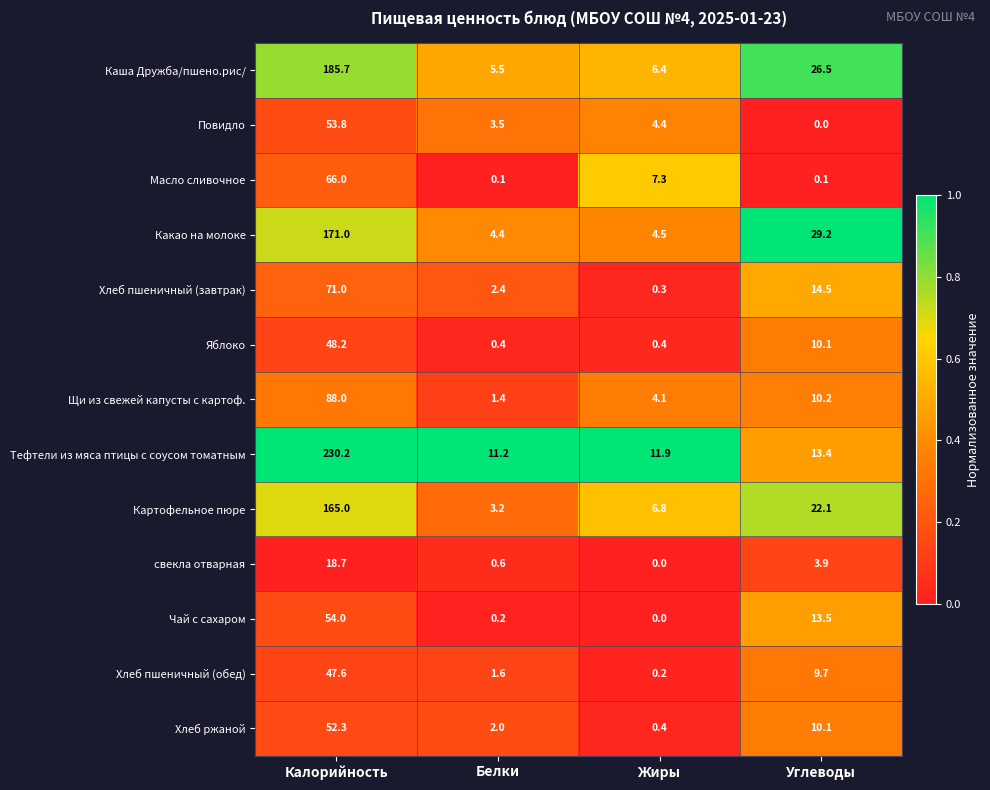

Count the number of categories in the chart.

4